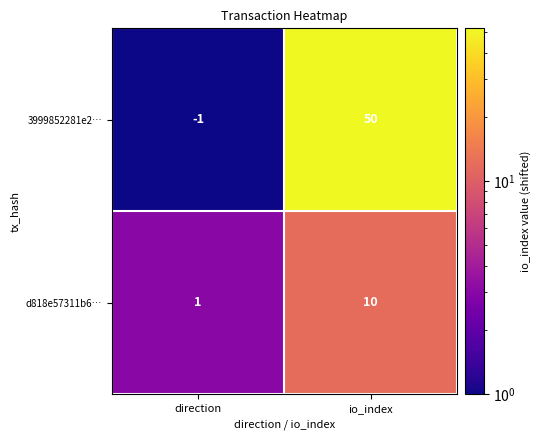

What is the total value across all series at direction?

0